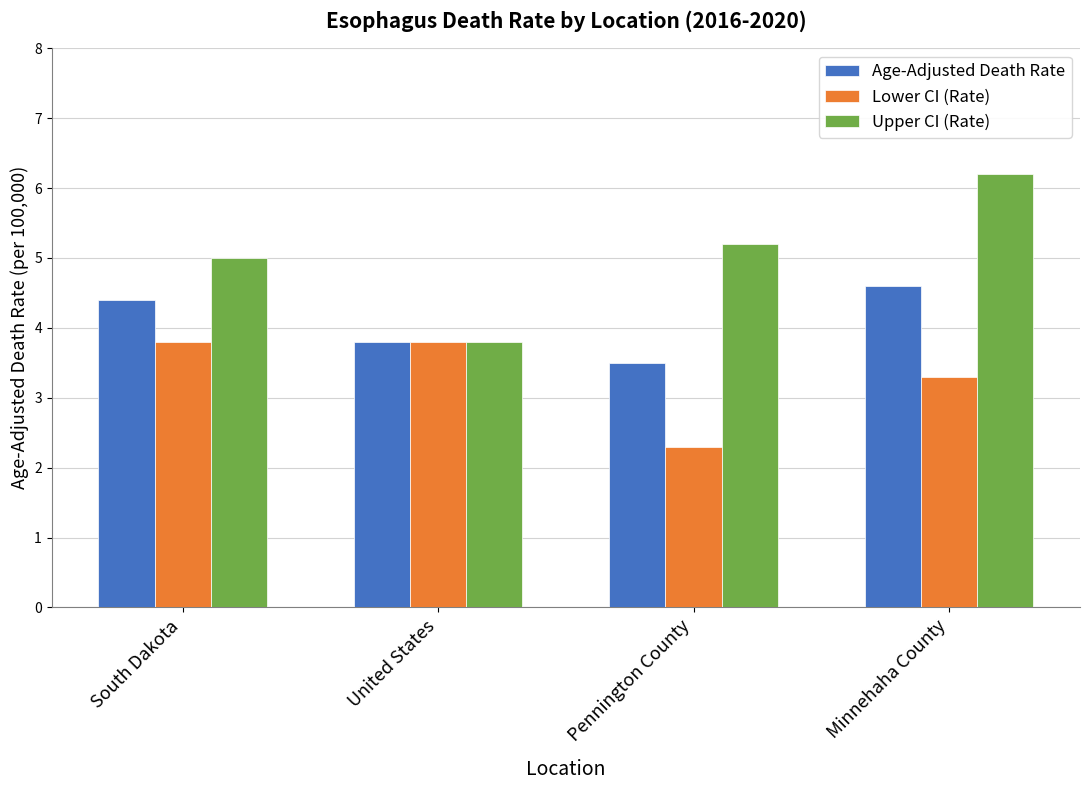

List the series in order of their overall mean, highest first.

Upper CI (Rate), Age-Adjusted Death Rate, Lower CI (Rate)